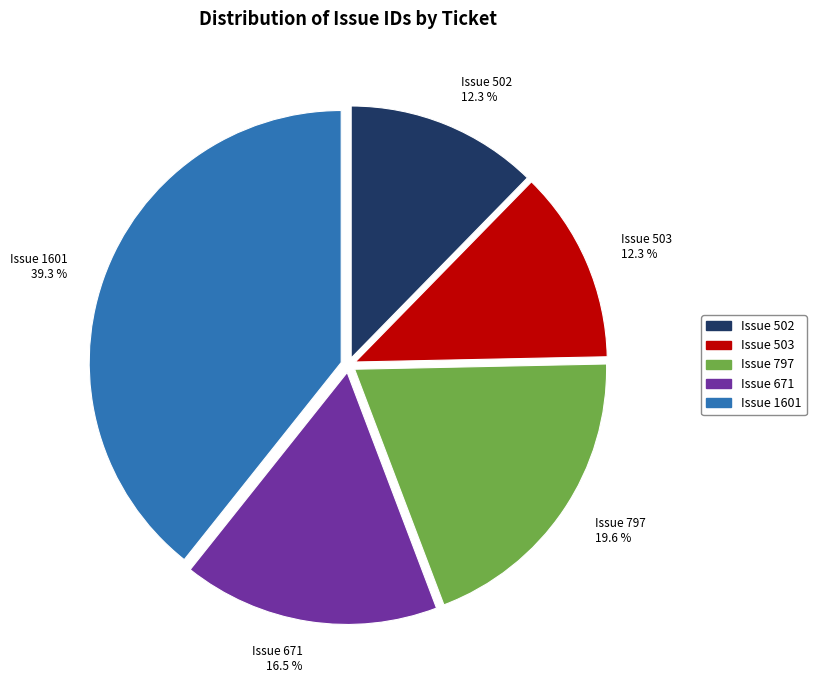

Is there any slice that represents more than half of the pie?

No